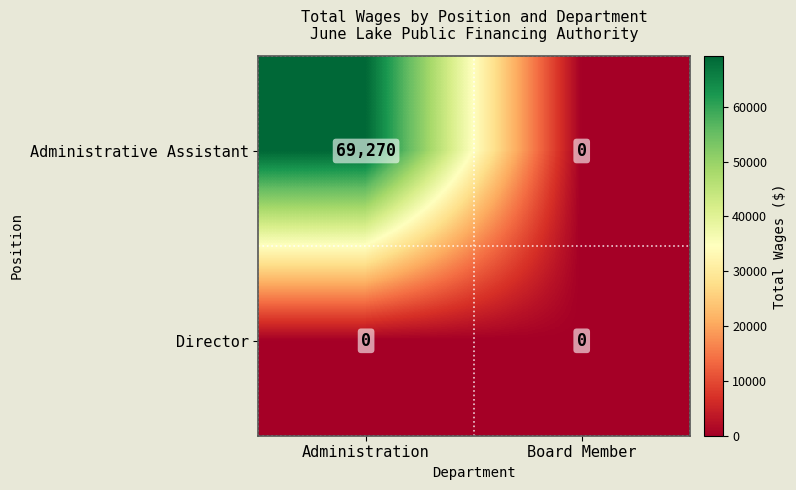

True or false: Administrative Assistant has a value of 69270 at Administration.

True